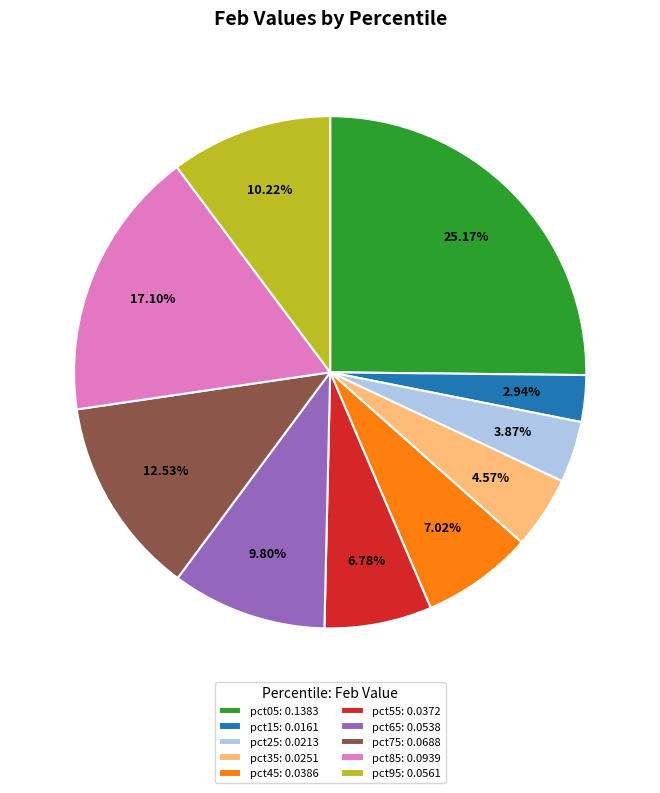

True or false: pct35 accounts for 13% of the total.

False